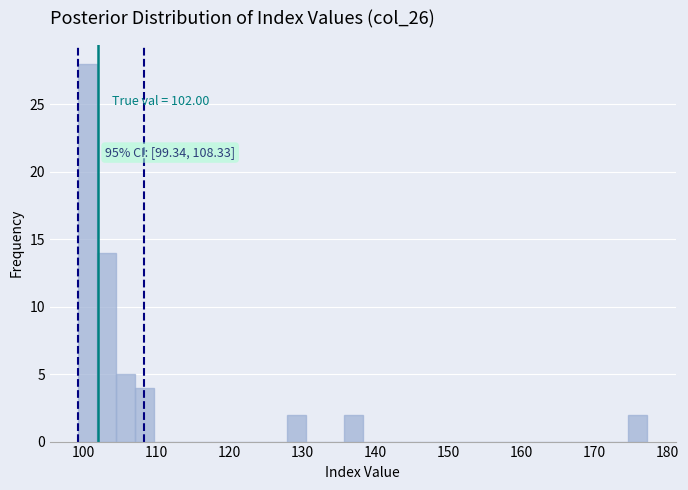

Around what value on the x-axis is the tallest bar? Give the approximate position of its centre, as read against the axis.

101